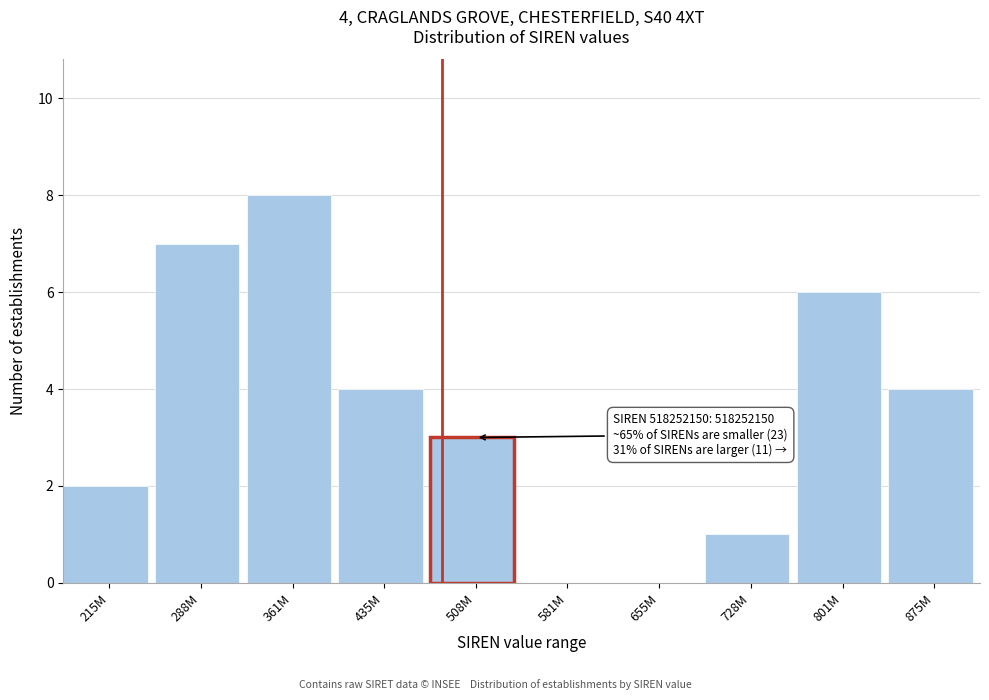

Reading right to left, transcribe all the data shown in this chart.

875M=4	801M=6	728M=1	655M=0	581M=0	508M=3	435M=4	361M=8	288M=7	215M=2